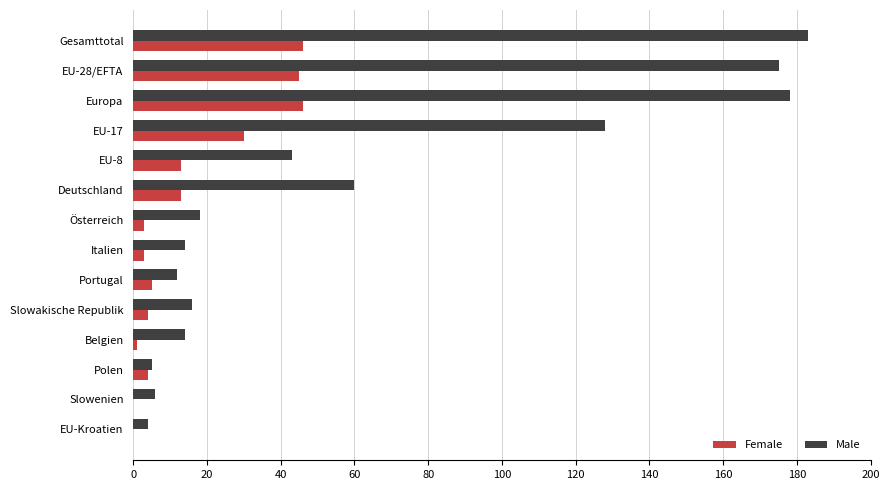

What is the sum of the Male values at Portugal and EU-17?

140